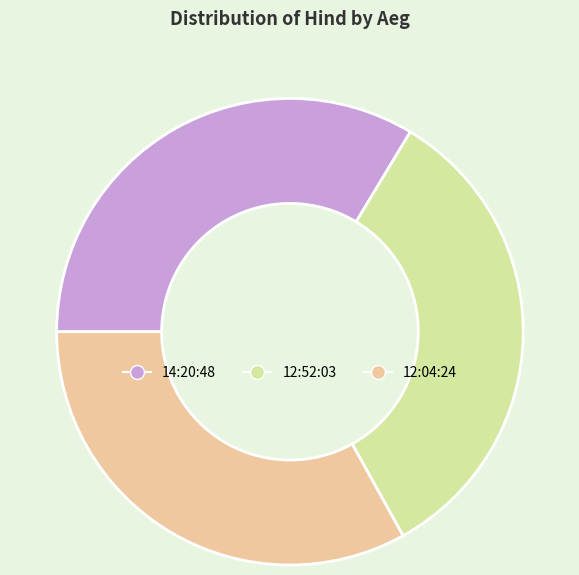

Is the sum of 12:52:03 and 12:04:24 greater than half?

Yes